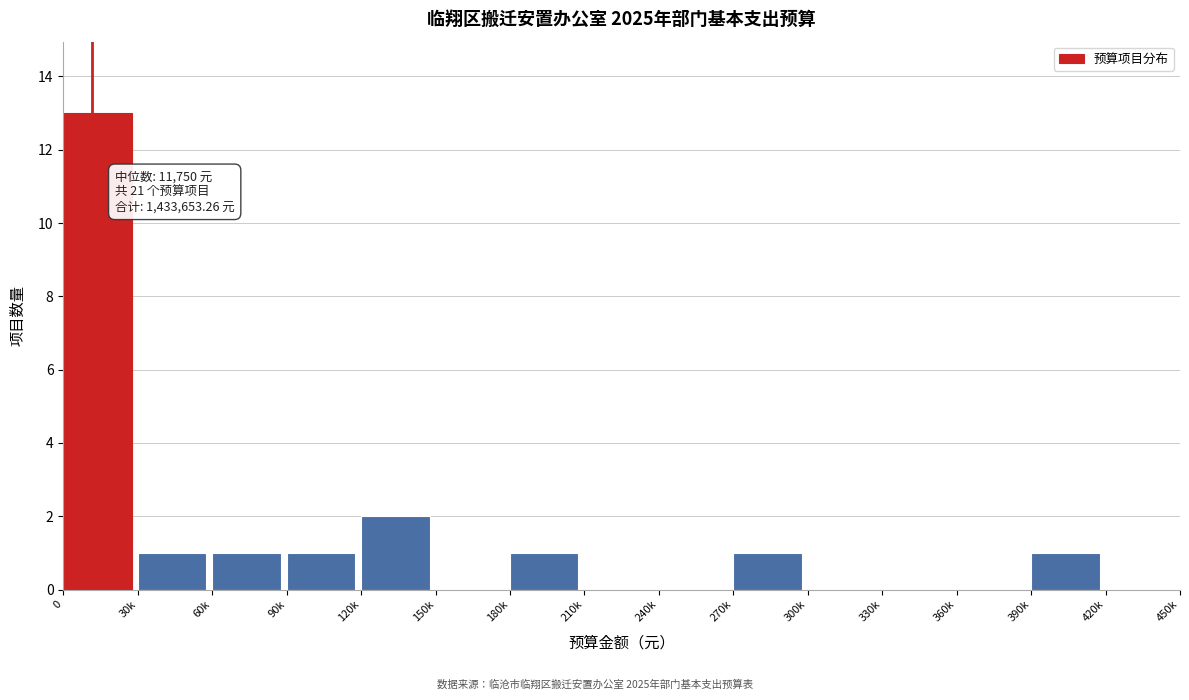

Reading left to right, what are all the values shown in this chart?

0=13	30k=1	60k=1	90k=1	120k=2	150k=0	180k=1	210k=0	240k=0	270k=1	300k=0	330k=0	360k=0	390k=1	420k=0